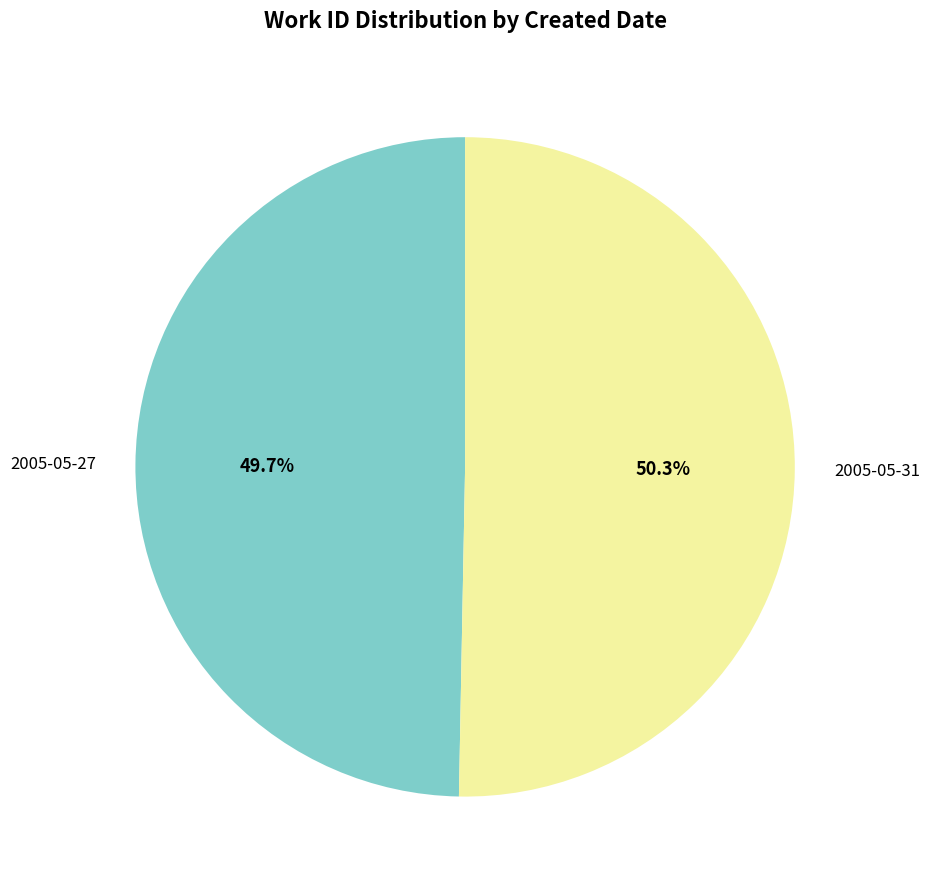

How many segments does this pie chart have?

2